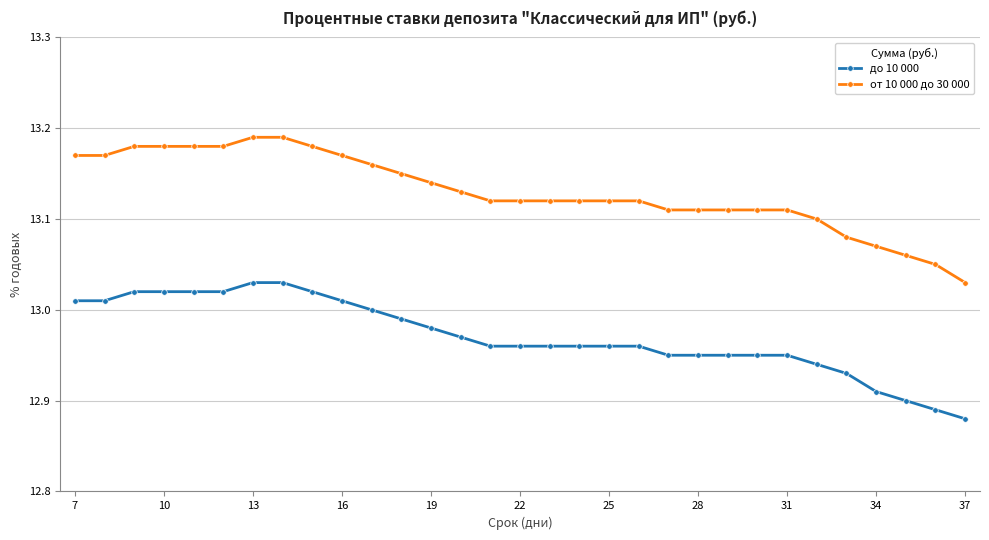

List the series in order of their peak value, highest first.

от 10 000 до 30 000, до 10 000